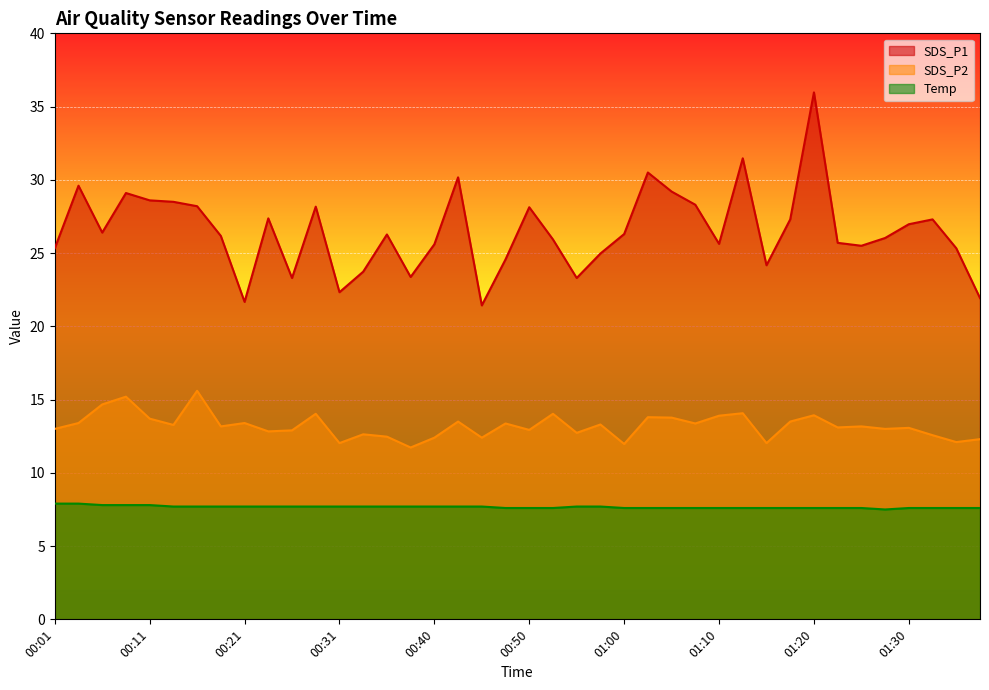

Reading right to left, list all the values displayed in this chart.

SDS_P1: 21.9	25.3	27.3	27.0	26.0	25.5	25.7	36.0	27.3	24.2	31.5	25.6	28.3	29.2	30.5	26.3	25.0	23.3	25.9	28.1	24.6	21.4	30.2	25.6	23.4	26.3	23.7	22.3	28.2	23.3	27.4	21.7	26.2	28.2	28.5	28.6	29.1	26.4	29.6	25.3
SDS_P2: 12.3	12.1	12.6	13.1	13.0	13.2	13.1	13.9	13.5	12.0	14.1	13.9	13.4	13.8	13.8	12.0	13.3	12.7	14.0	12.9	13.4	12.4	13.5	12.4	11.7	12.5	12.6	12.0	14.0	12.9	12.8	13.4	13.2	15.6	13.3	13.7	15.2	14.7	13.4	13.0
Temp: 7.6	7.6	7.6	7.6	7.5	7.6	7.6	7.6	7.6	7.6	7.6	7.6	7.6	7.6	7.6	7.6	7.7	7.7	7.6	7.6	7.6	7.7	7.7	7.7	7.7	7.7	7.7	7.7	7.7	7.7	7.7	7.7	7.7	7.7	7.7	7.8	7.8	7.8	7.9	7.9